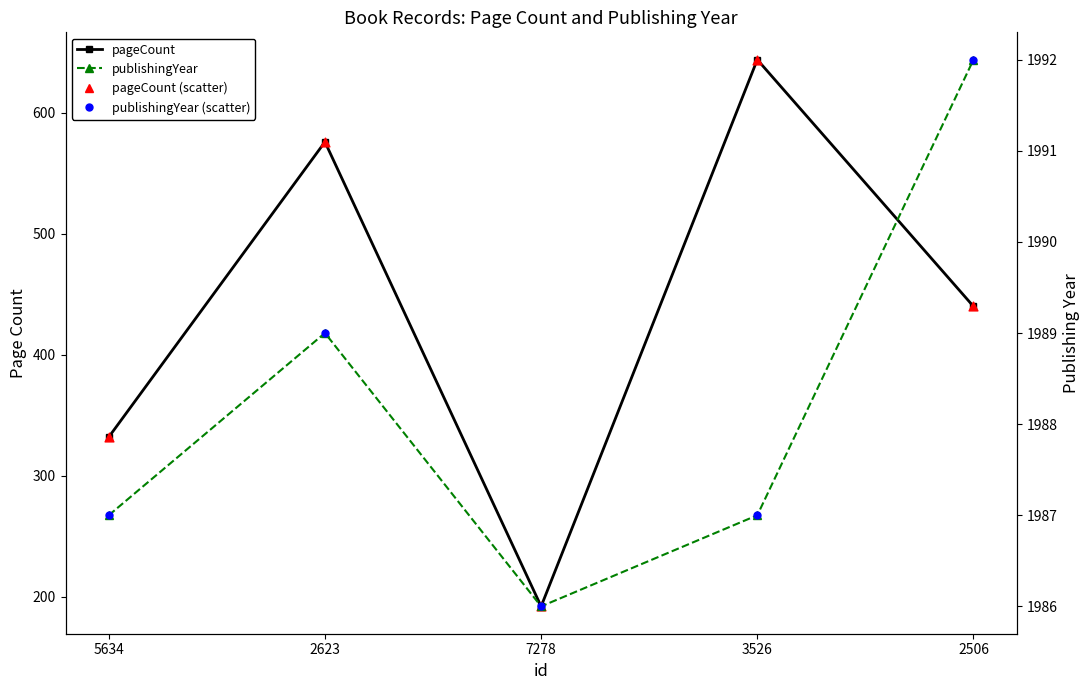

At how many categories does at least one series exceed 632?

5